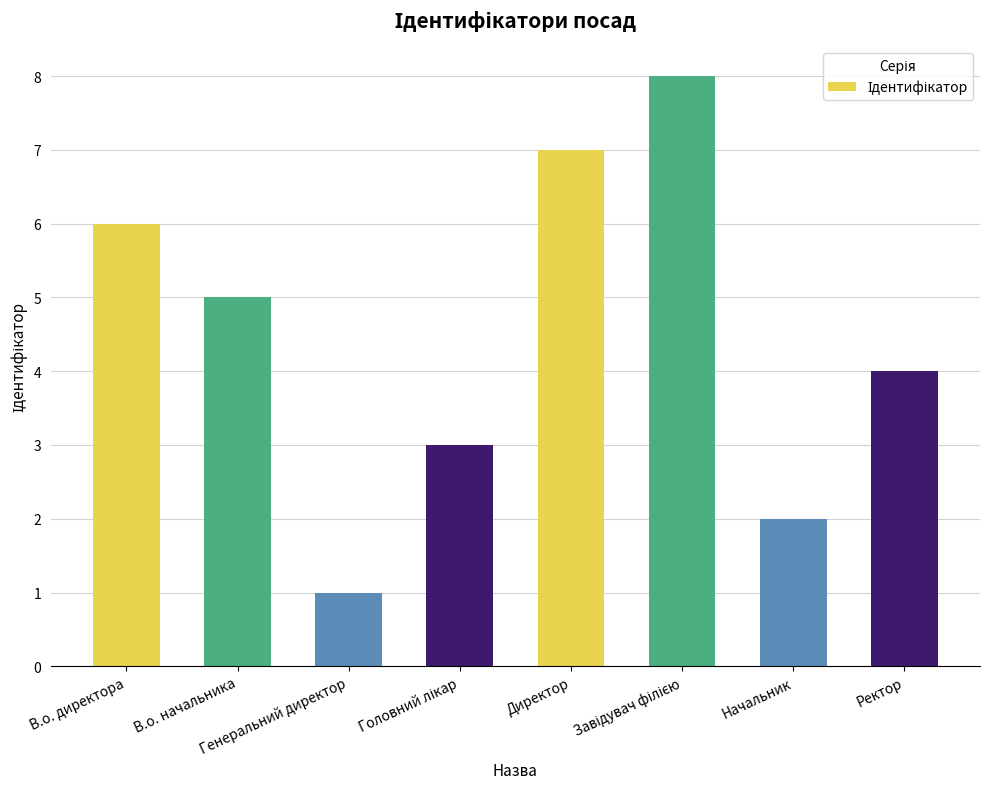

What is the maximum value shown in the chart?

8